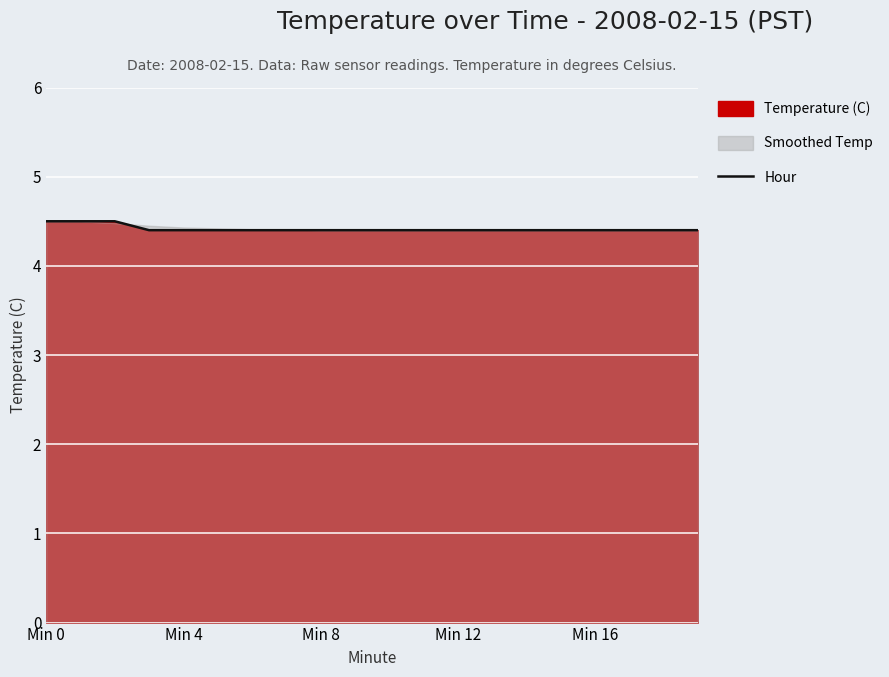

What is the minimum value for Hour?

4.4